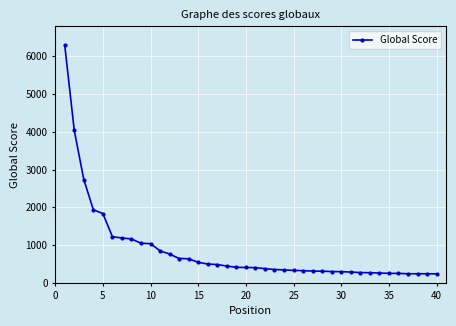

What is the value of the 27th point from the left?

311